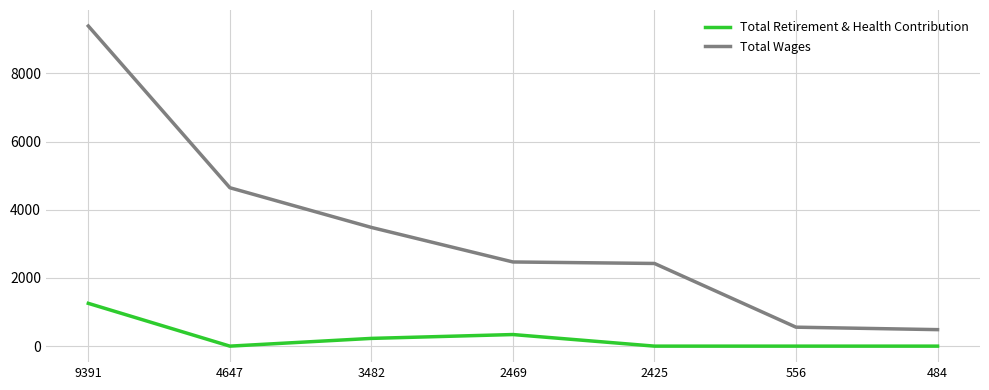

What is the sum of the Total Wages values at 2425 and 4647?

7072